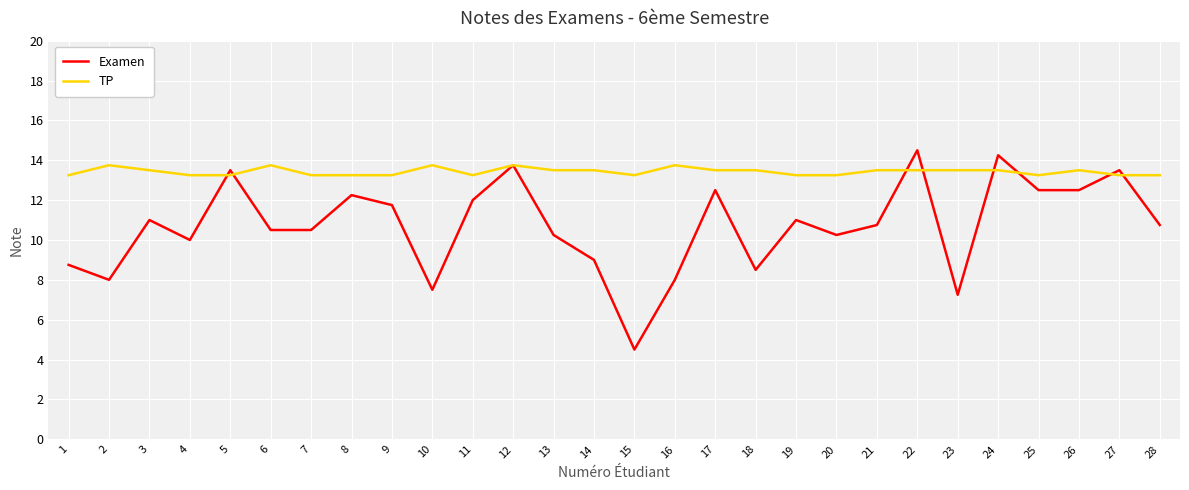

Which series has the largest total across all categories?

TP